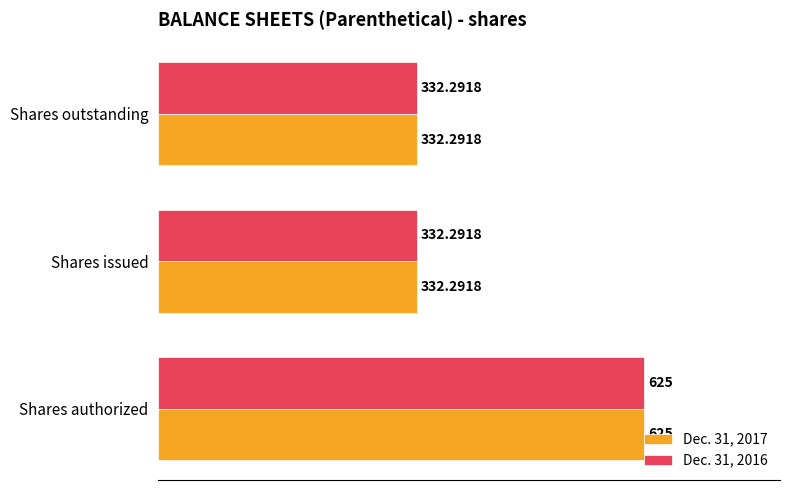

What is the sum of all Dec. 31, 2017 values?

1289.6